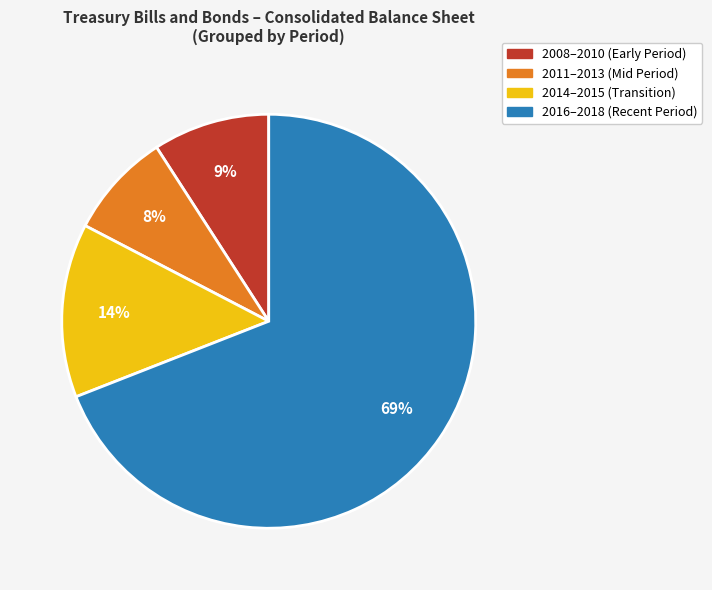

Does any single category account for the majority?

Yes